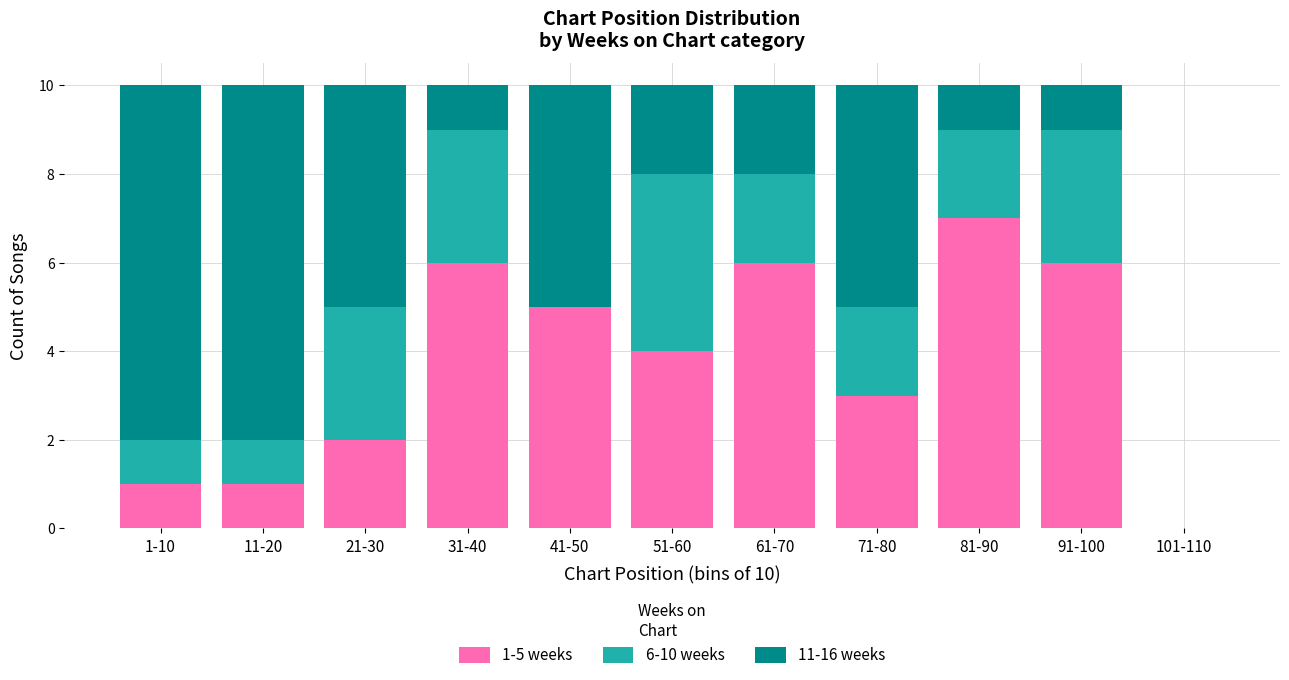

True or false: 1-5 weeks has a value of 3 at 71-80.

True